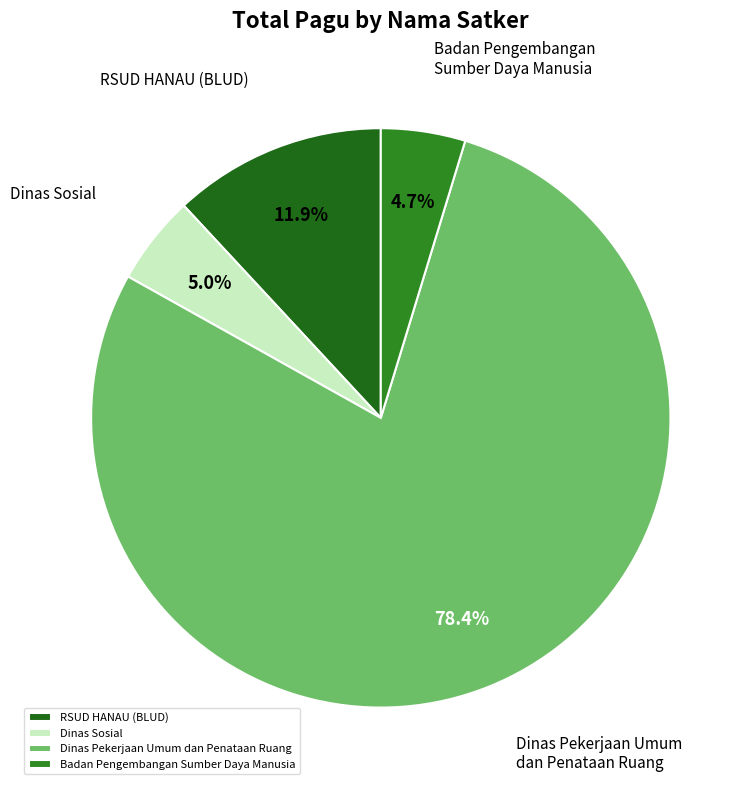

Does Badan Pengembangan Sumber Daya Manusia account for over 50% of the chart?

No